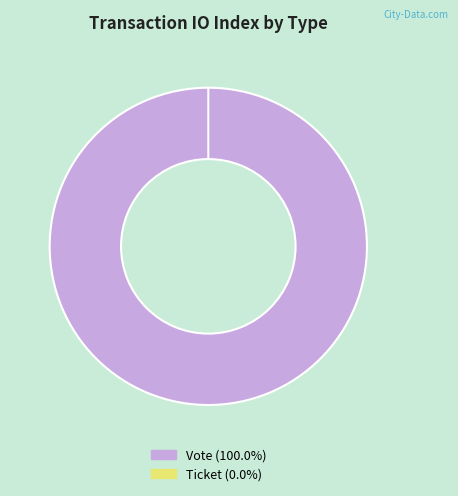

How many slices are in this pie chart?

2